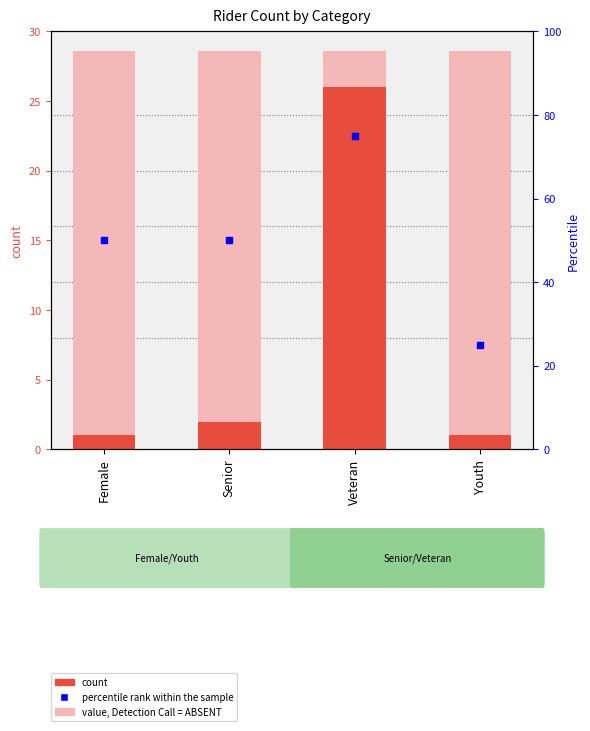

Which series has the largest Y range (max minus min)?

percentile rank within the sample